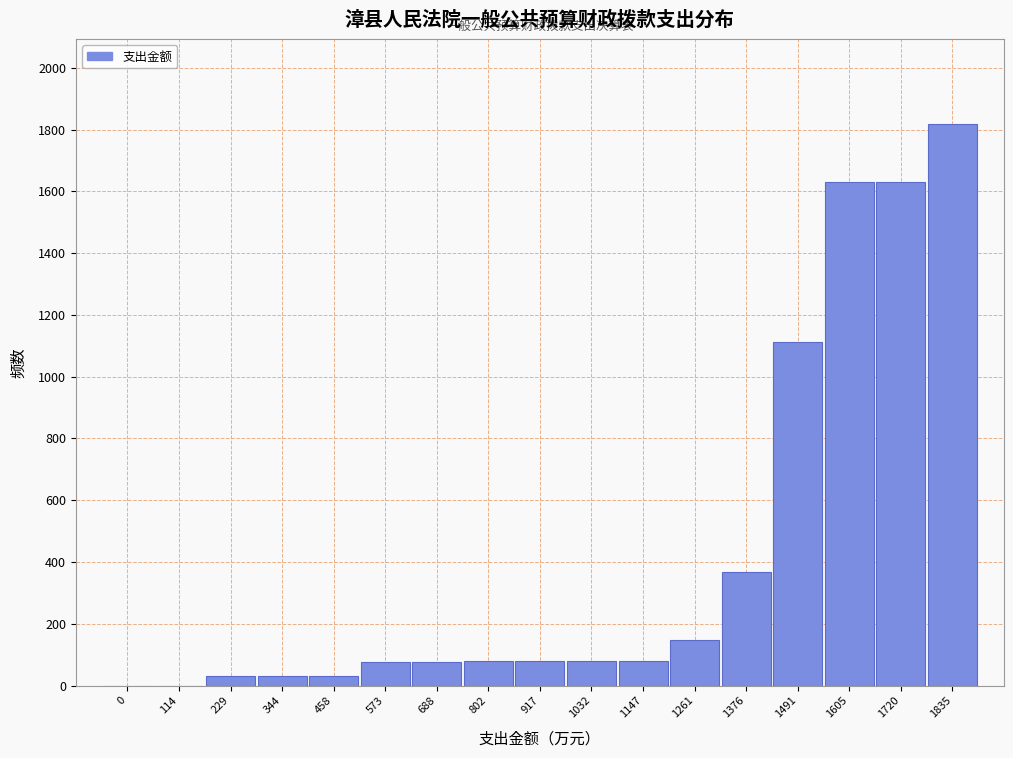

Is it true that the value at 573 is 77.9?

True